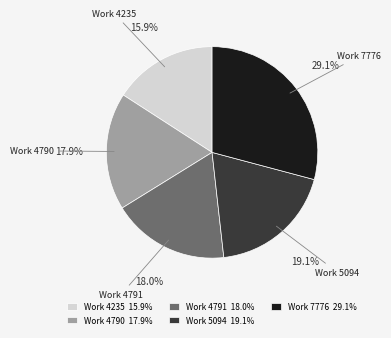

To the nearest percent, what is the combined percentage of Work 7776 and Work 4790?

47%